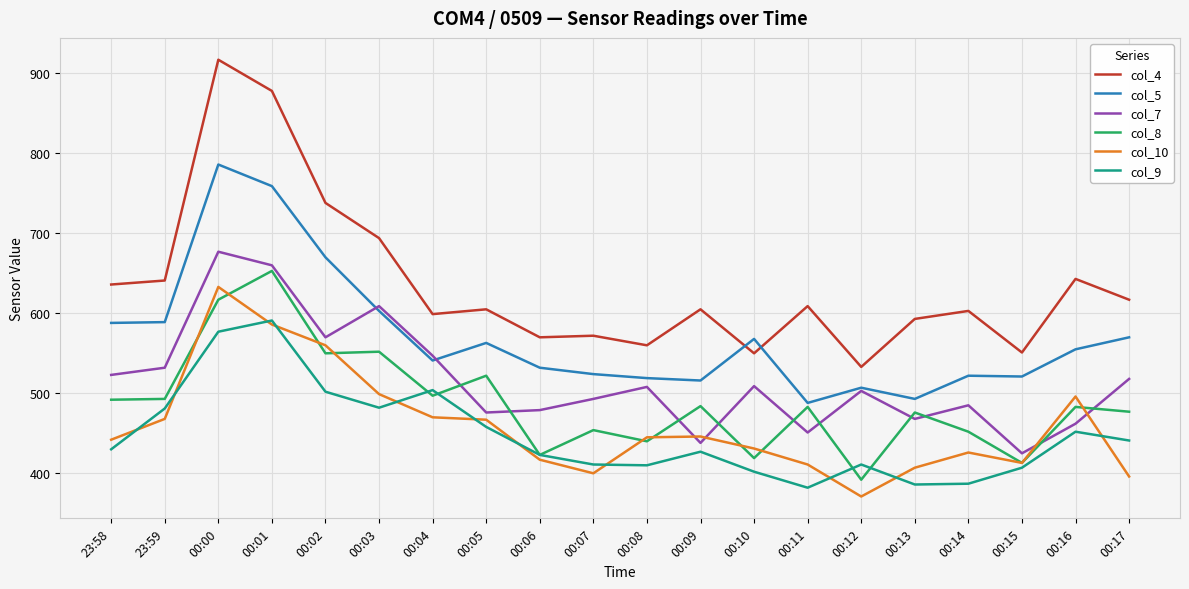

What is the average value of the col_4 series?

635